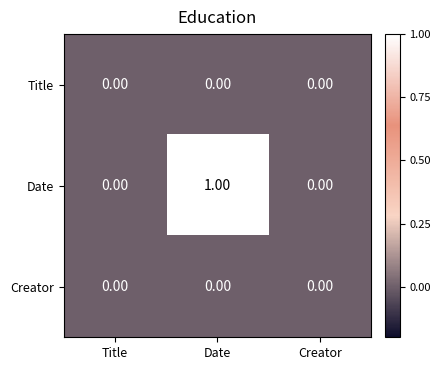

At which category is the sum across all series the highest?

Date